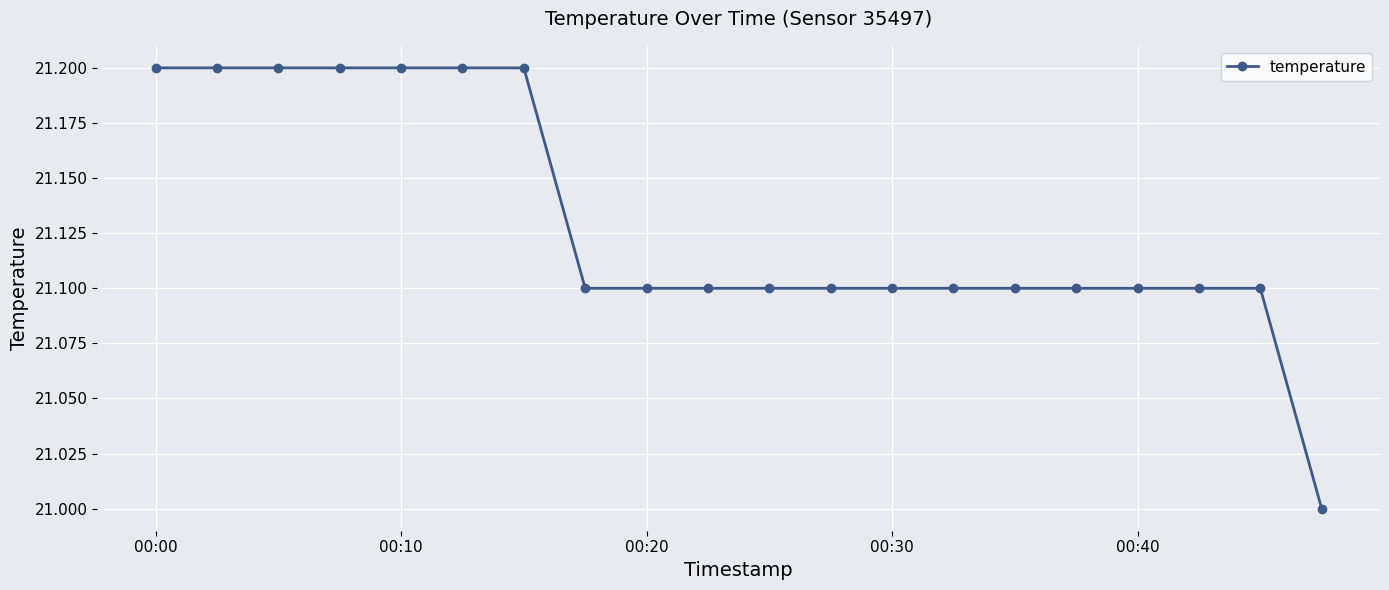

How many lines are shown in the chart?

1